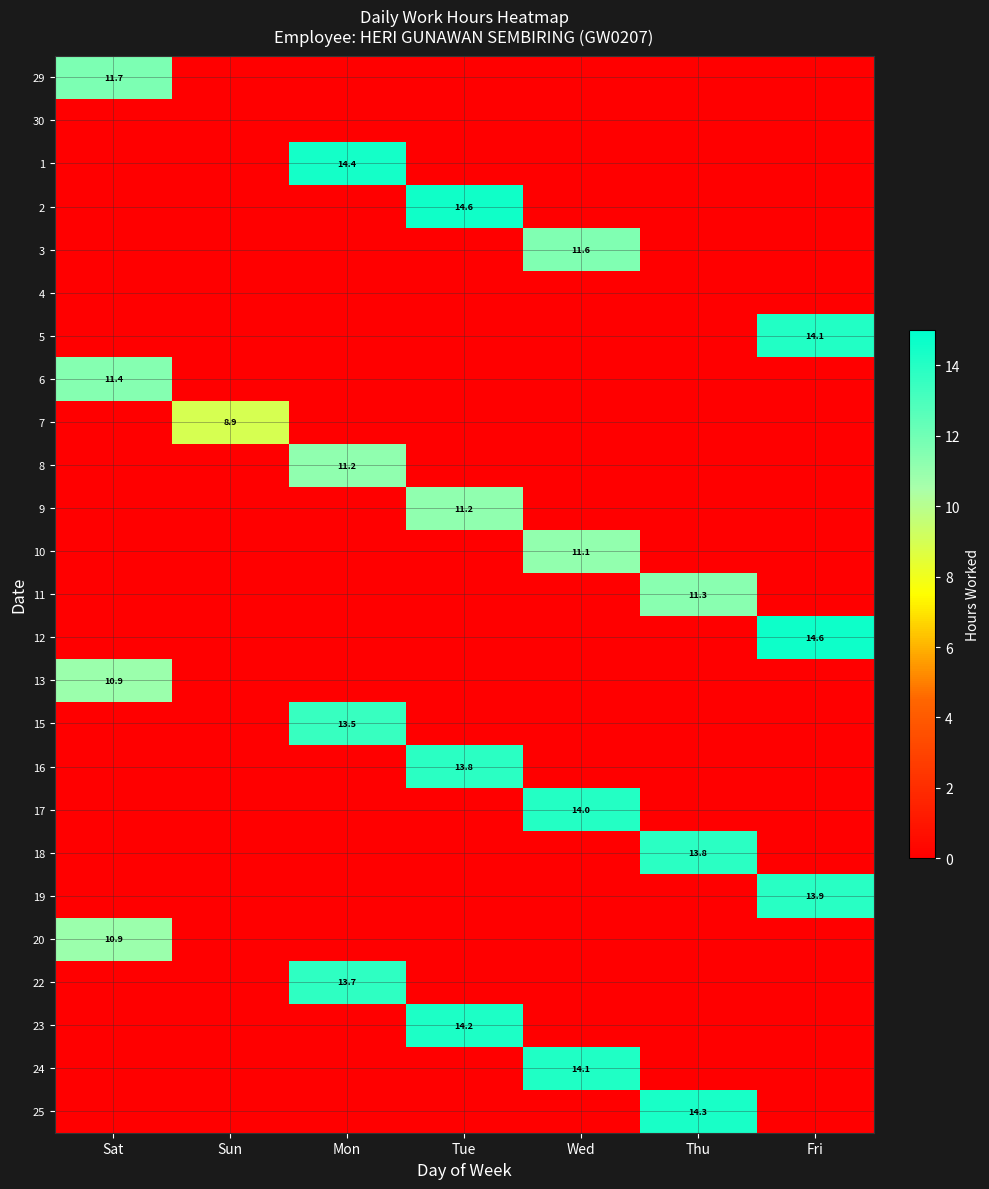

Between Sat and Sun, which is larger?

Sat